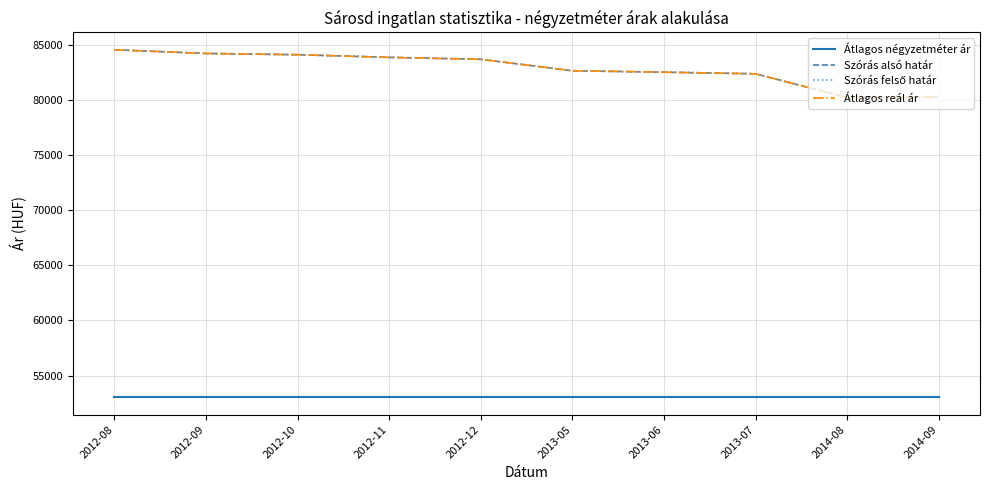

What is the minimum value shown in the chart?

53030